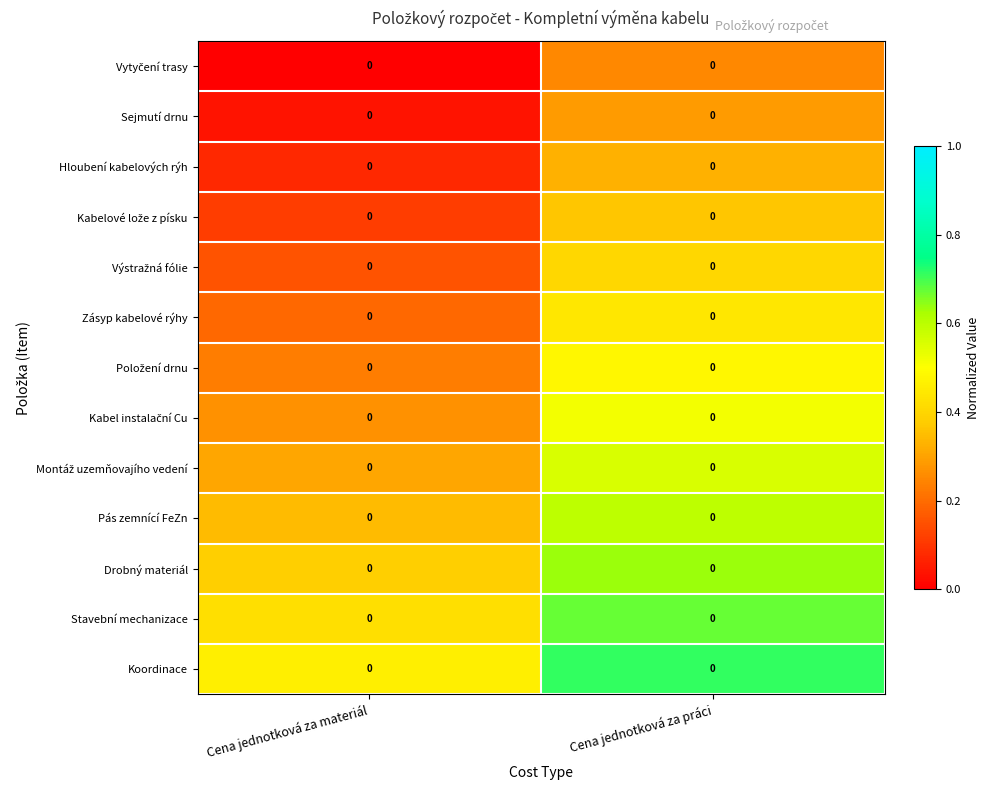

How many Vytyčení trasy values are between 0 and 1?

2